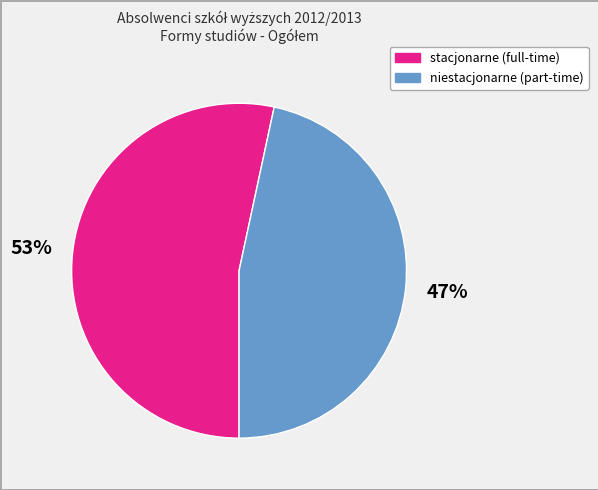

How many segments does this pie chart have?

2